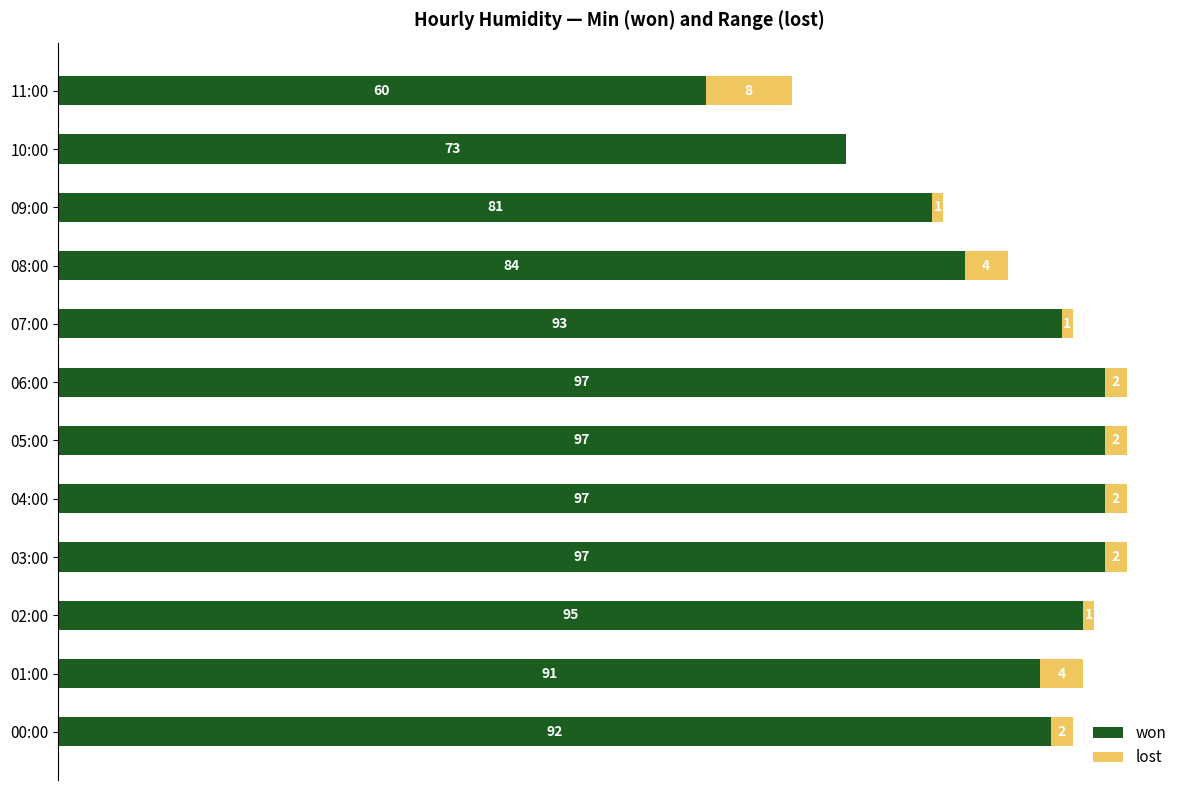

At which label is won closest to 78?

09:00